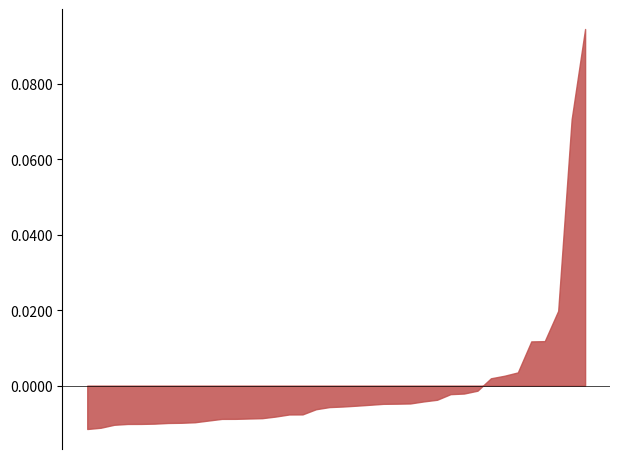

What is the difference between the second highest and minimum values?

0.1